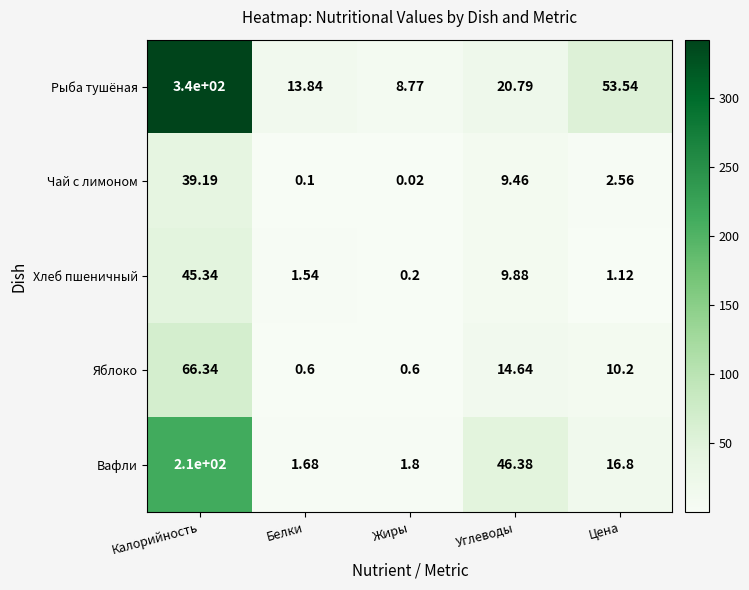

Rank the series by their maximum value, from highest to lowest.

Рыба тушёная, Вафли, Яблоко, Хлеб пшеничный, Чай с лимоном